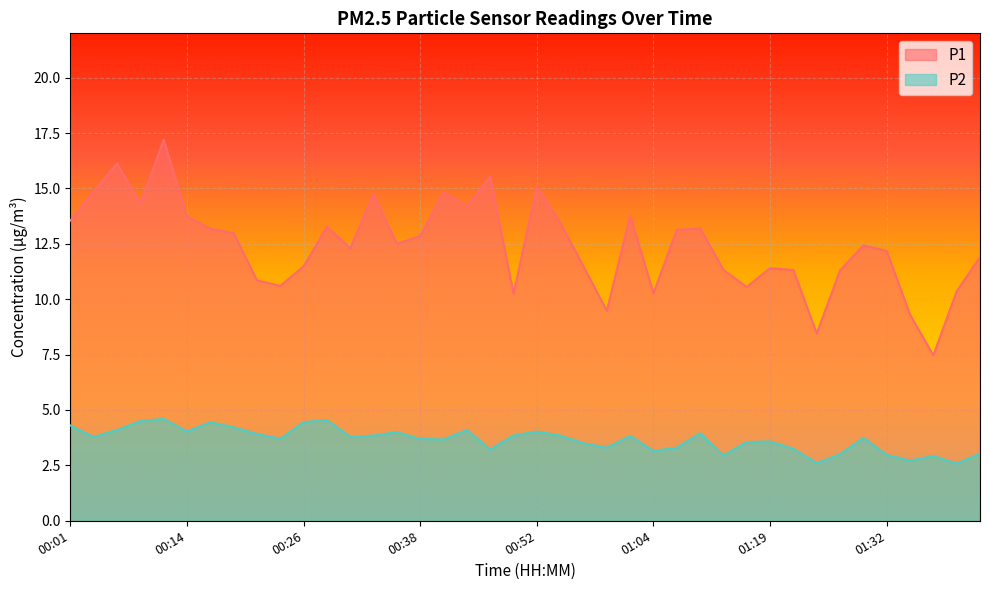

In P1, how many points are lower than both neighbors (excluding endpoints)?

11